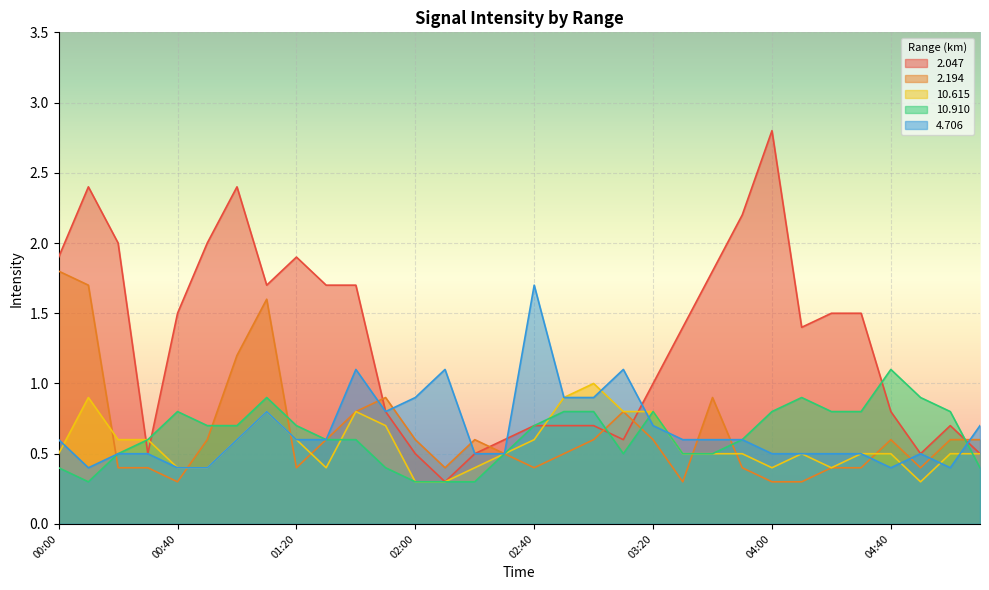

At which label does 2.047 reach its minimum?

02:10